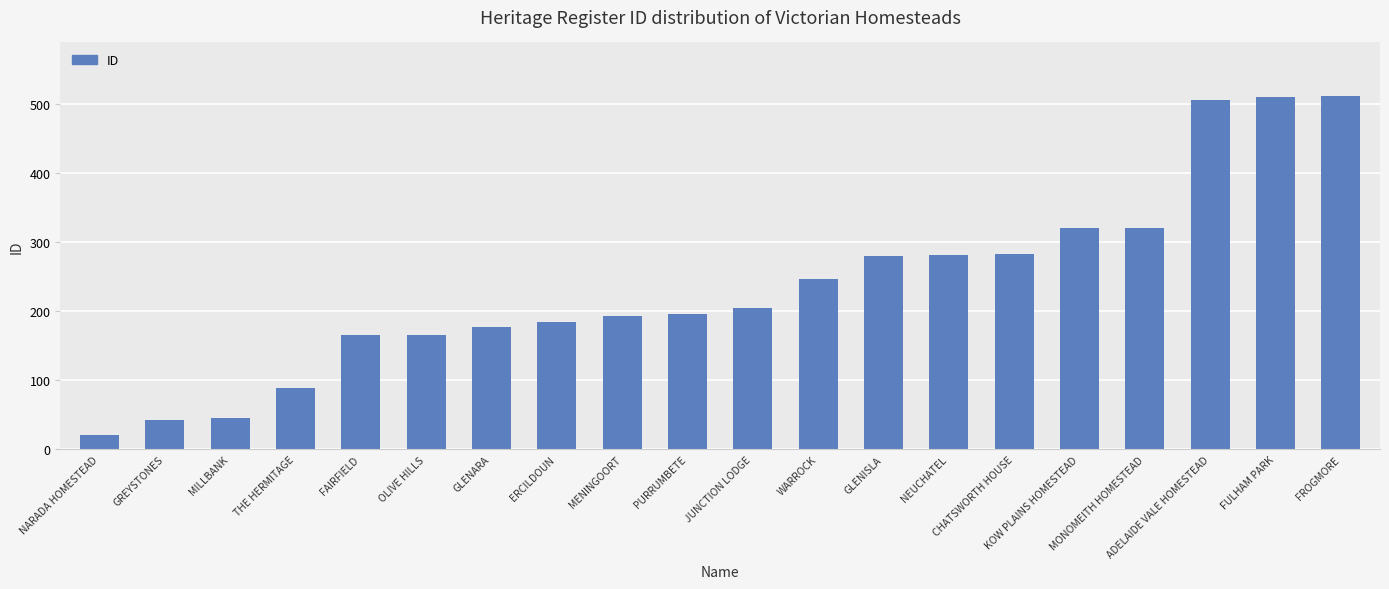

Which has a higher value, FROGMORE or THE HERMITAGE?

FROGMORE